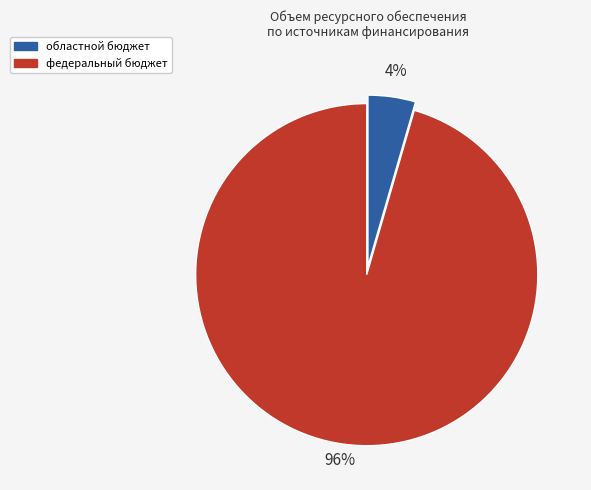

To the nearest percent, what is the average slice percentage?

50%